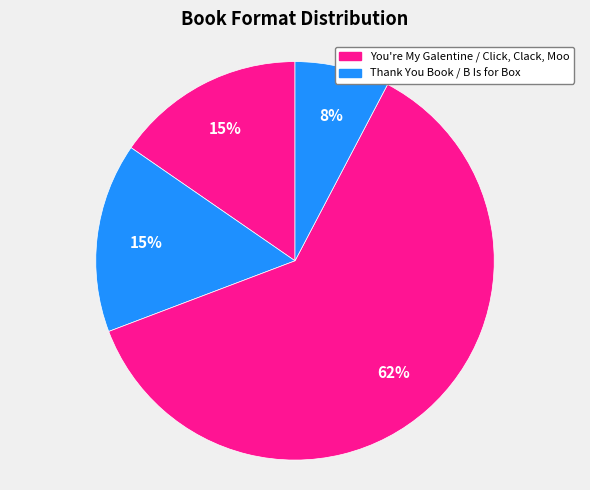

Rank the categories by value from lowest to highest.

B Is for Box, You're My Galentine, Thank You Book, Click, Clack, Moo